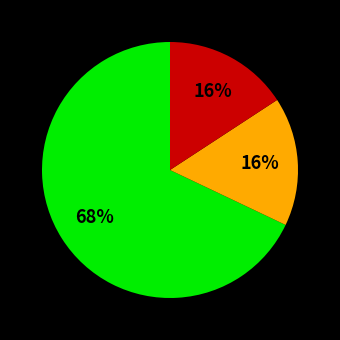

Is there a majority slice in this chart?

Yes